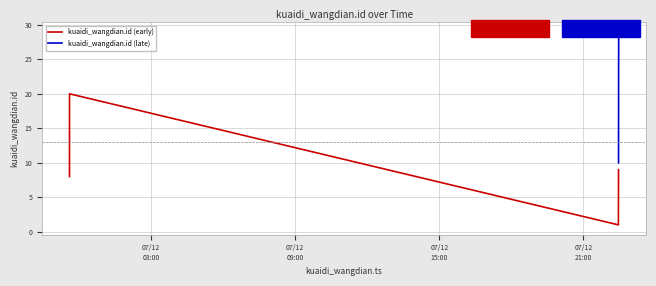

How many lines are shown in the chart?

2